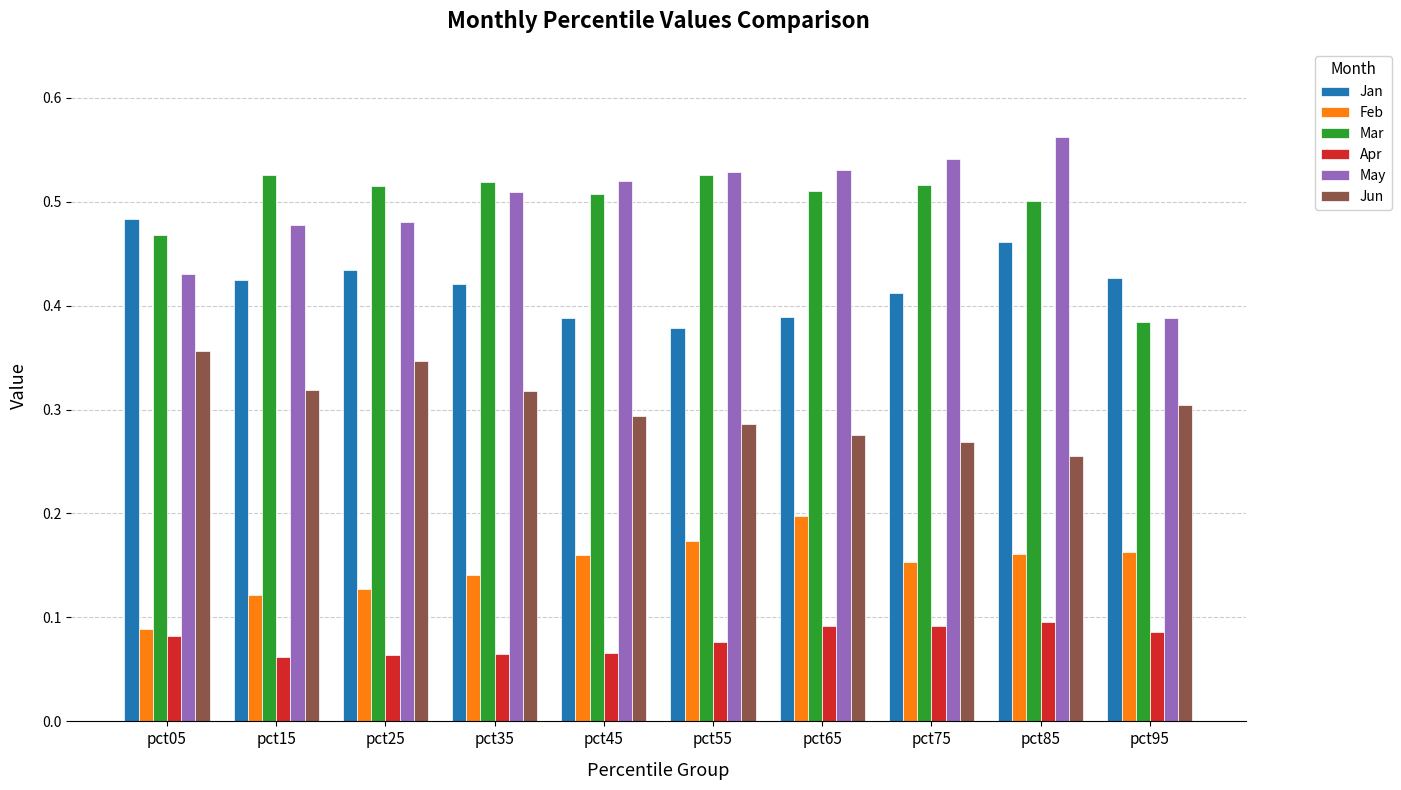

Is the value of Mar at pct55 greater than the value of Jun at pct15?

Yes